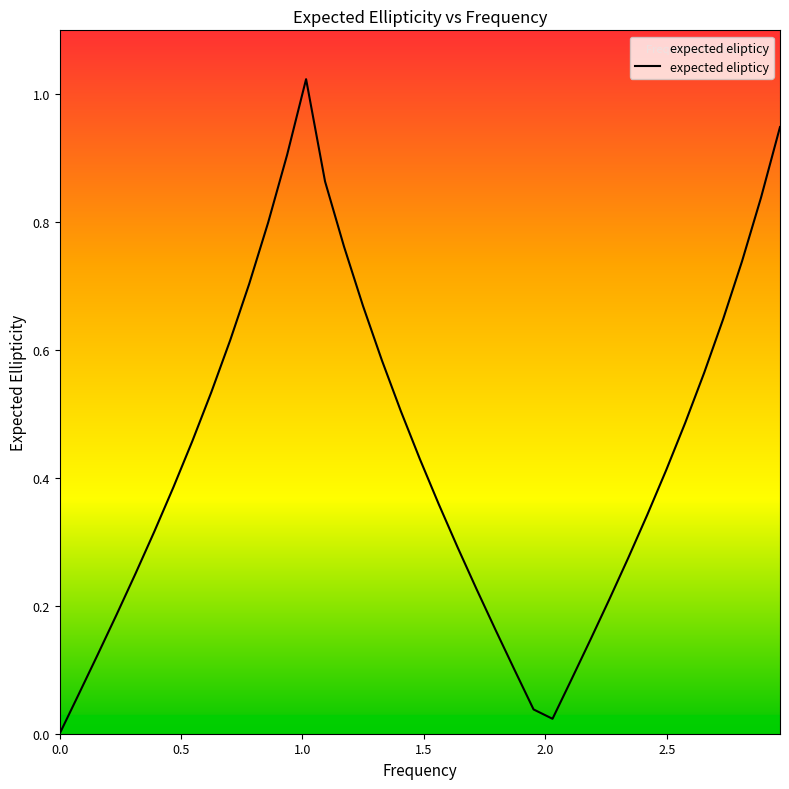

What is the average value?

0.4